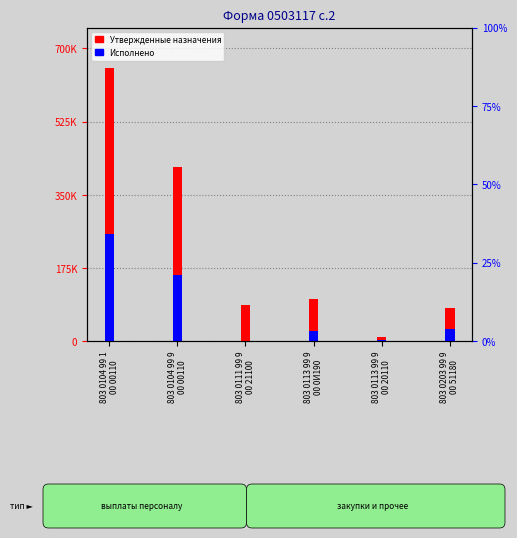

Rank the series by their average value, from highest to lowest.

Утвержденные бюджетные назначения, Исполнено